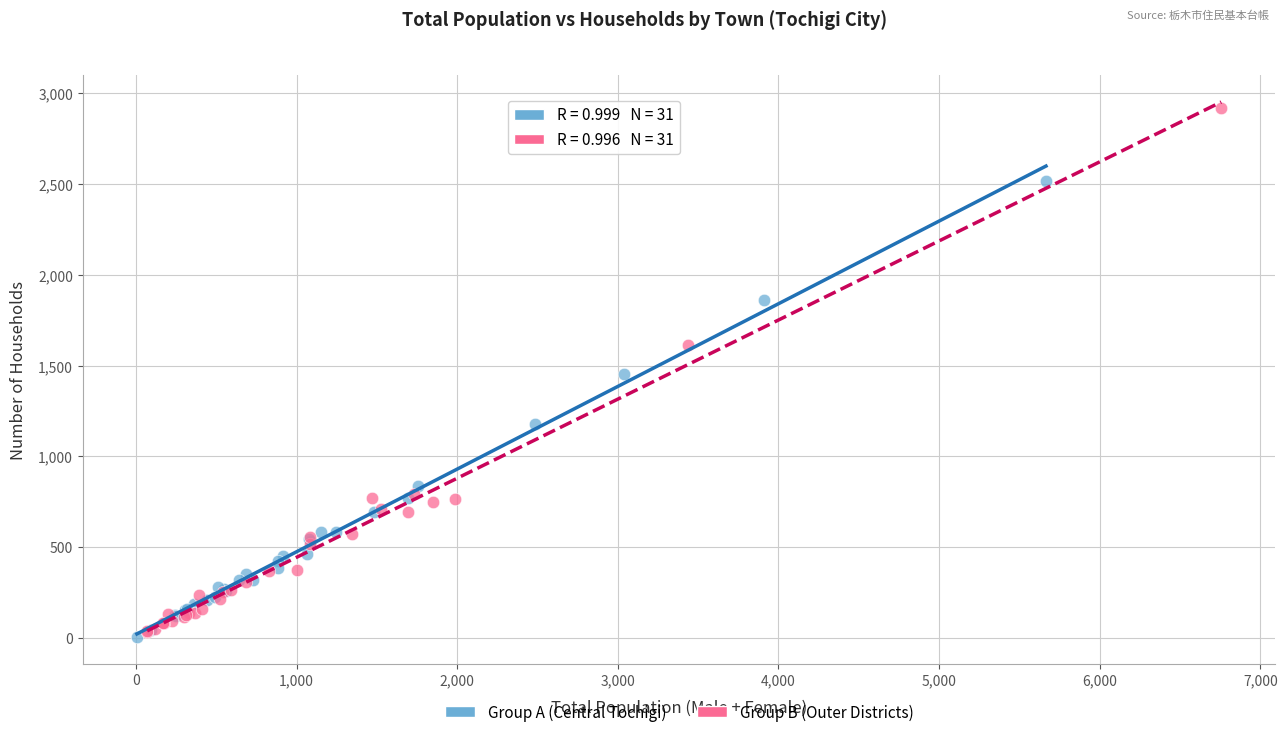

Which series contains the highest Y value?

Group B (Outer Districts)